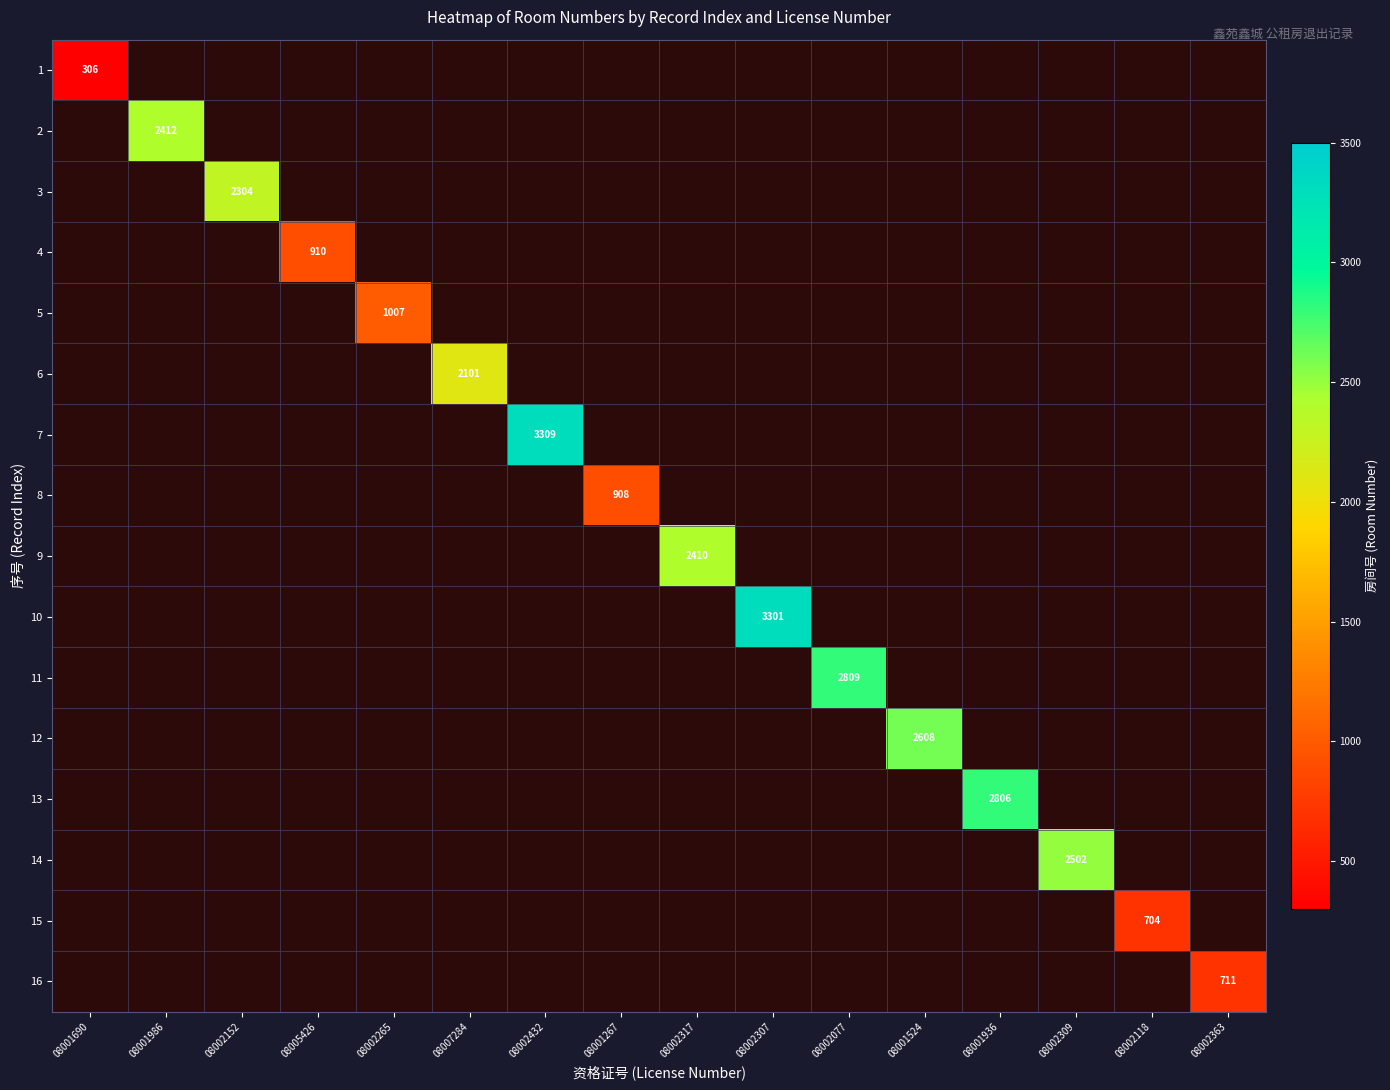

Which category has the highest value across all series?

08002432